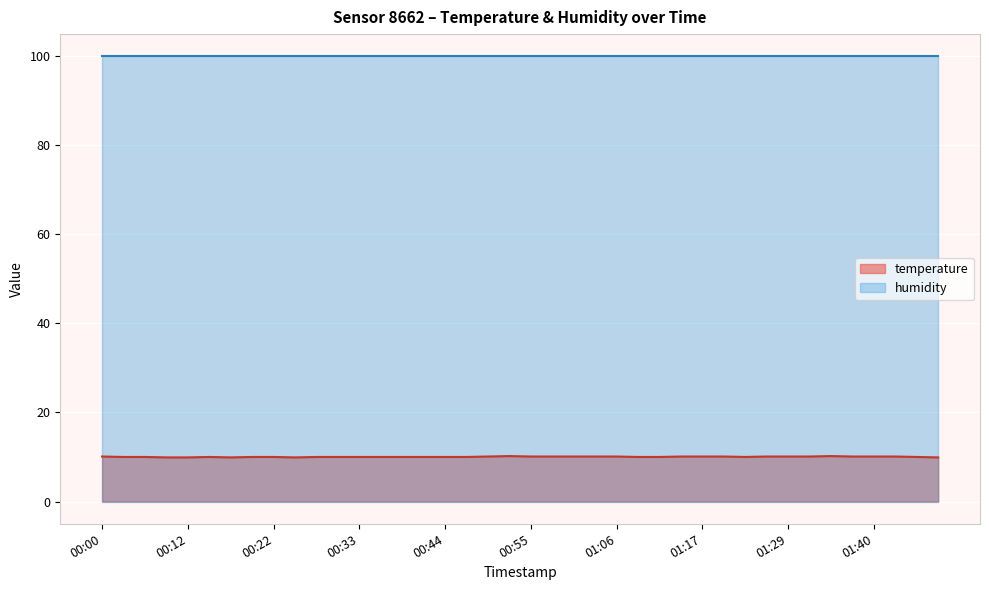

At which category does the chart reach its minimum across all series?

00:09